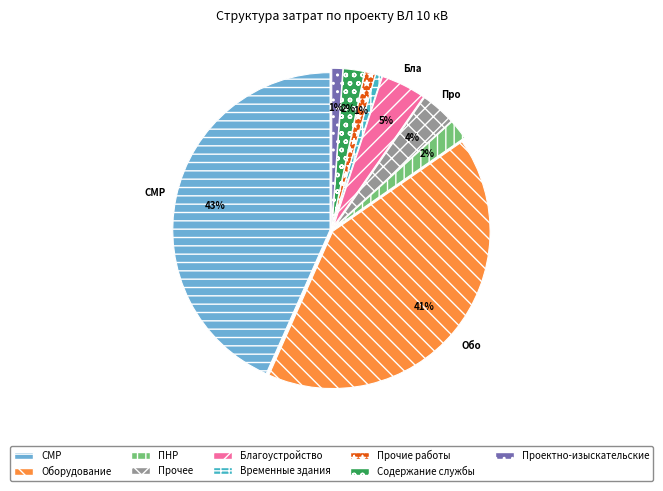

Is the sum of Прочие работы and СМР greater than half?

No